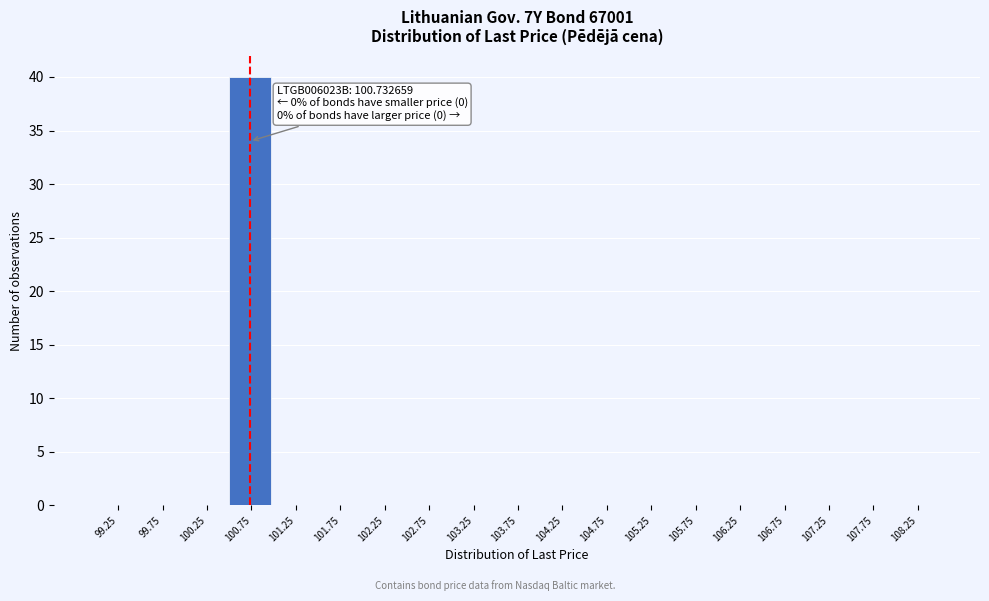

Which range on the x-axis has the tallest bar?

100.5 to 101.0